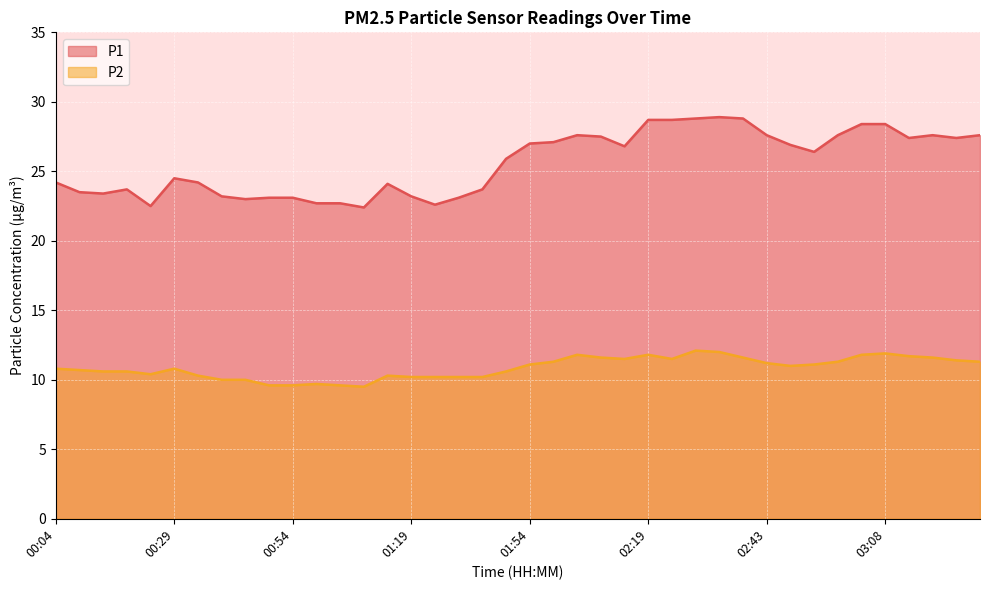

In P2, how many points are lower than both neighbors (excluding endpoints)?

5